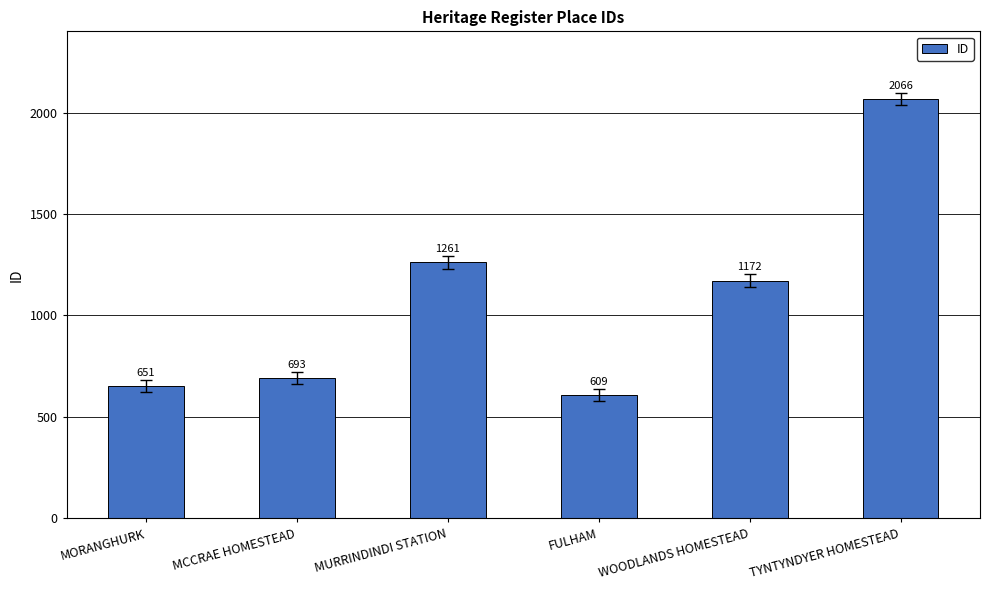

True or false: the data shows 1036 at MORANGHURK.

False